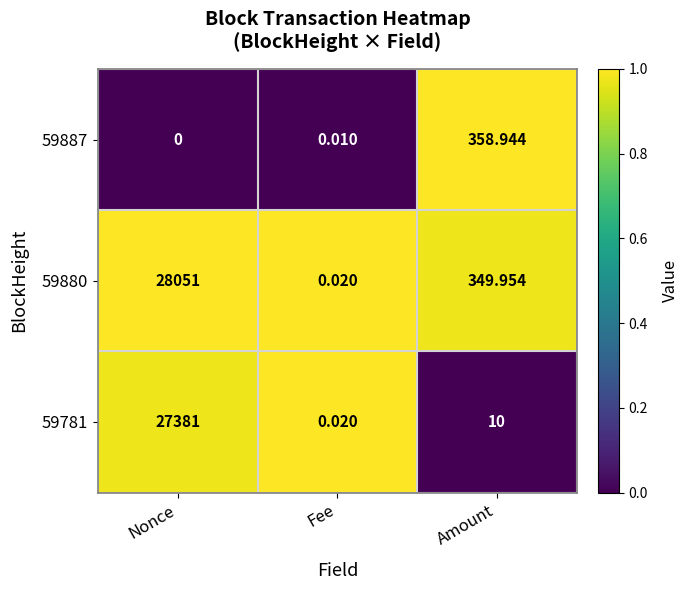

Is the value of 59887 at Amount greater than the value of 59880 at Amount?

Yes